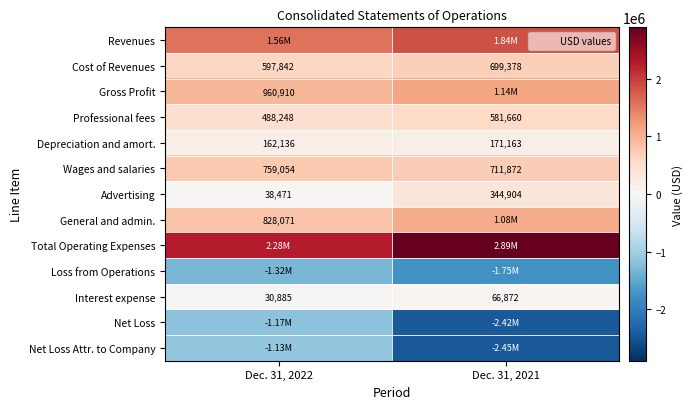

At which label is Revenues closest to 1700155?

Dec. 31, 2022